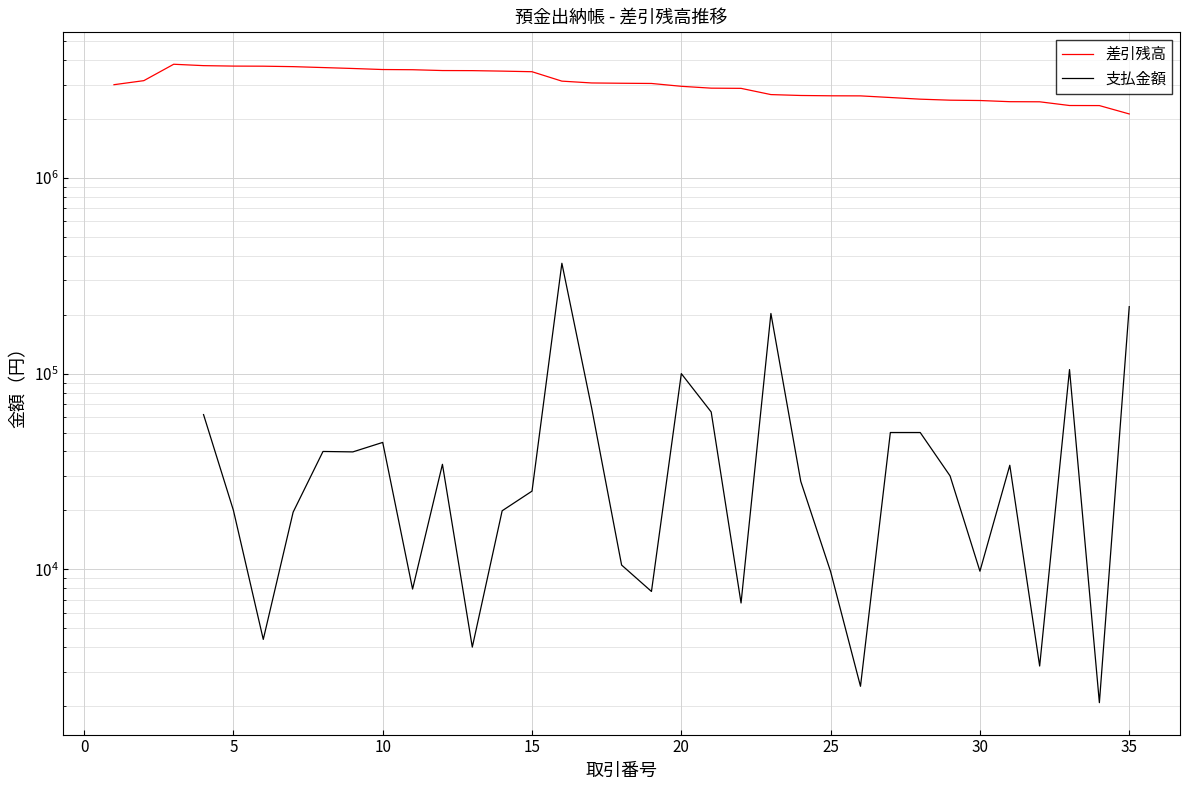

What are all the series names shown in the legend?

差引残高, 支払金額